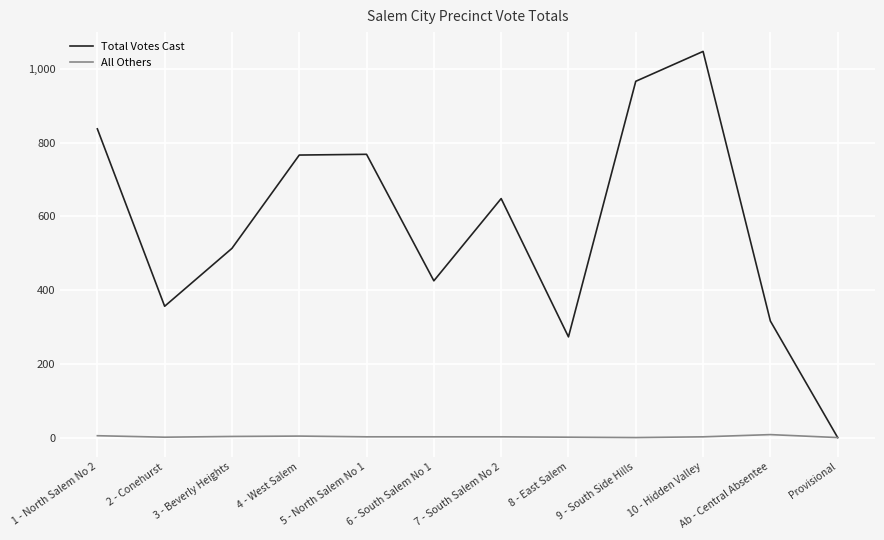

List the series in order of their peak value, highest first.

Total Votes Cast, All Others